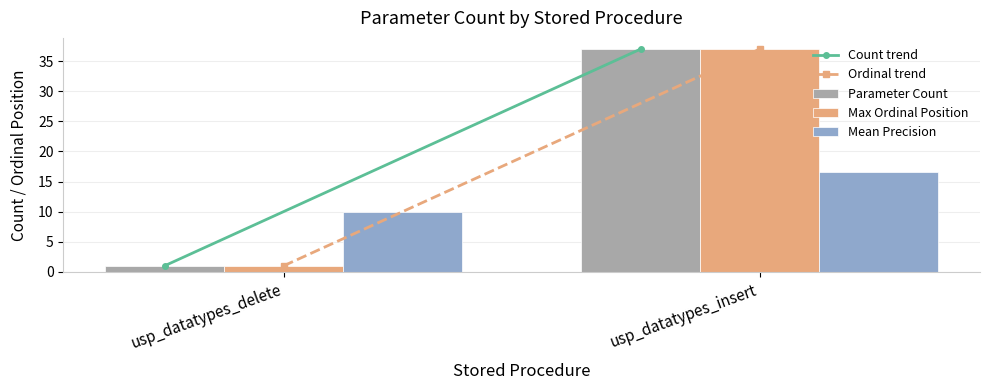

What is the difference between the highest and lowest values at usp_datatypes_delete?

9.0